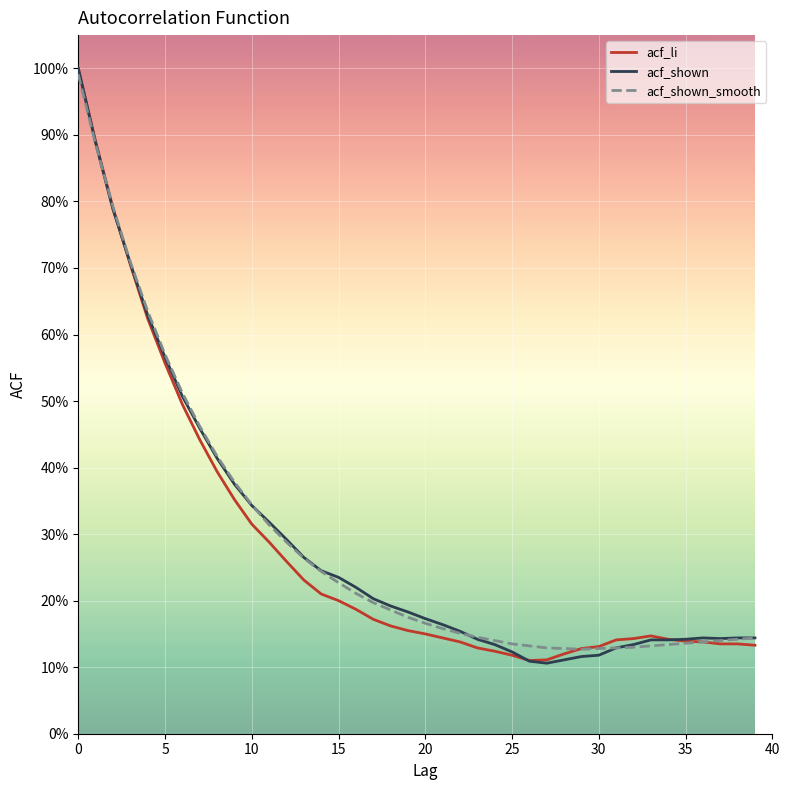

What is the label of the 37th point from the left?

36